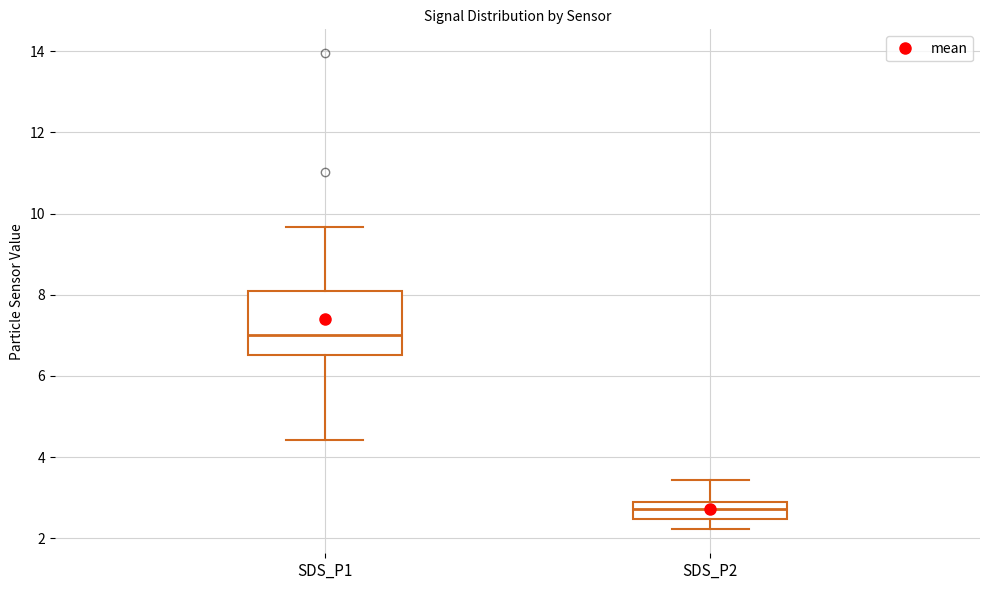

Comparing the boxes themselves (not the whiskers), which one is the tallest?

SDS_P1